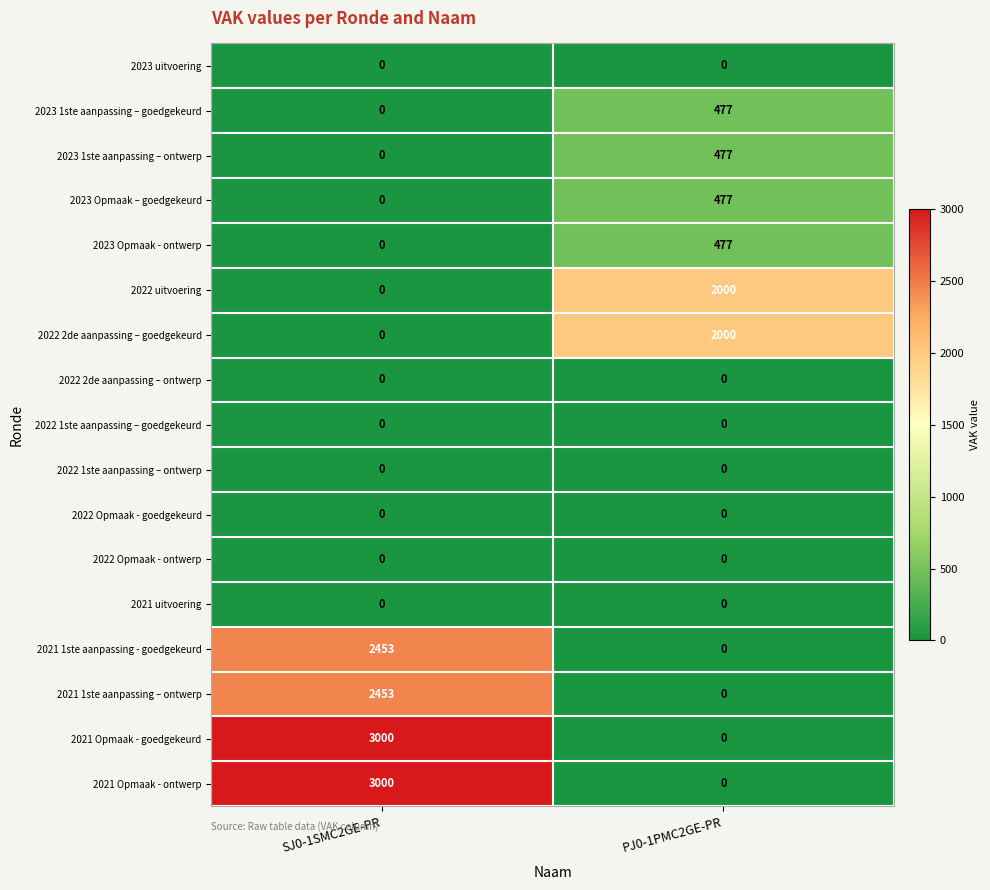

What is the total value across all series at SJ0-1SMC2GE-PR?

10906